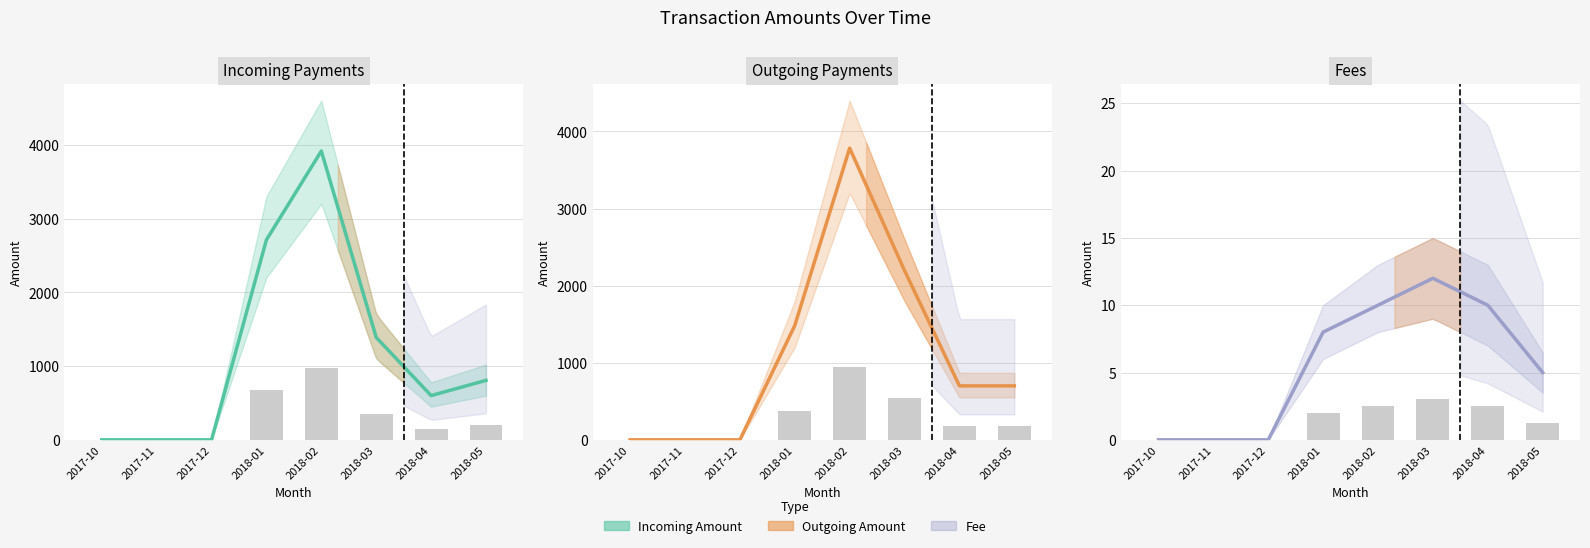

Where does the Incoming Amount series first go above 806?

2018-01